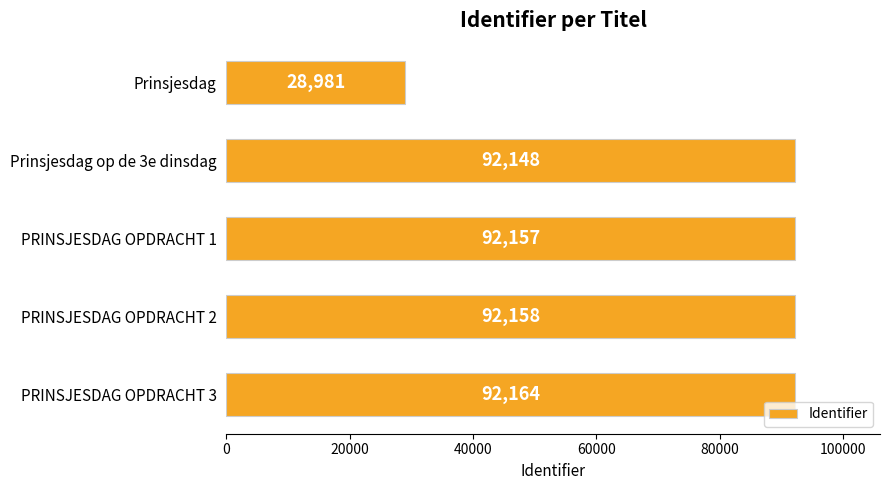

Does the chart contain any negative values?

No